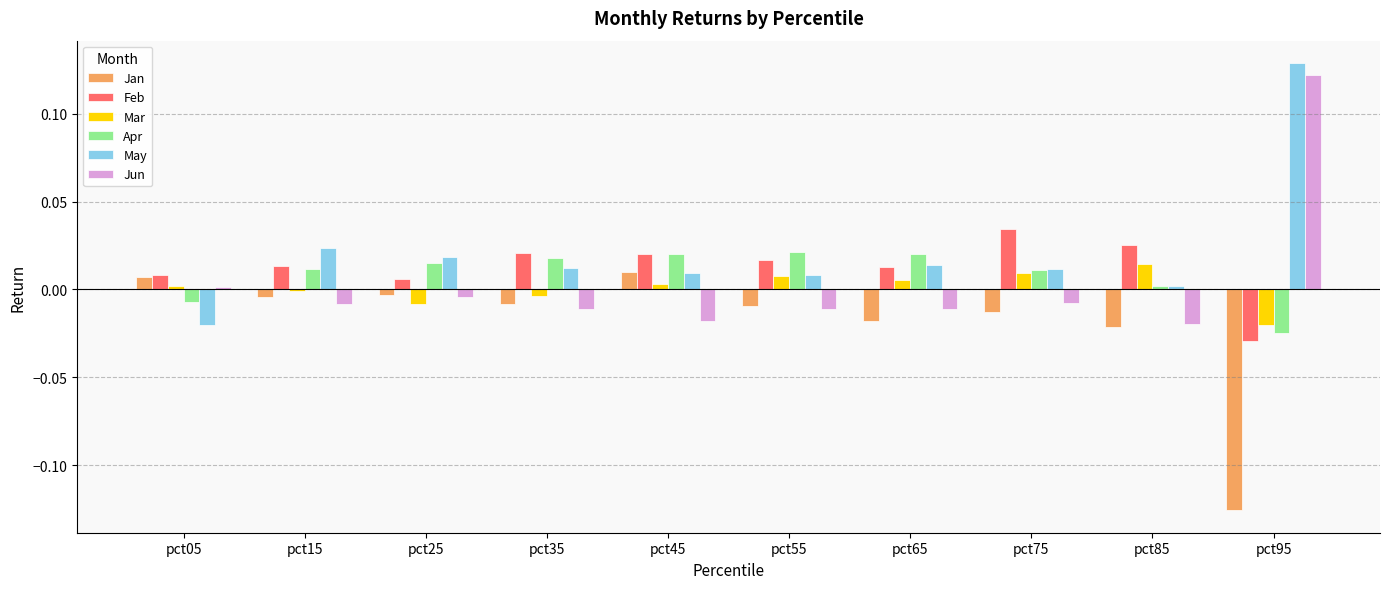

How many distinct data groups are displayed?

6